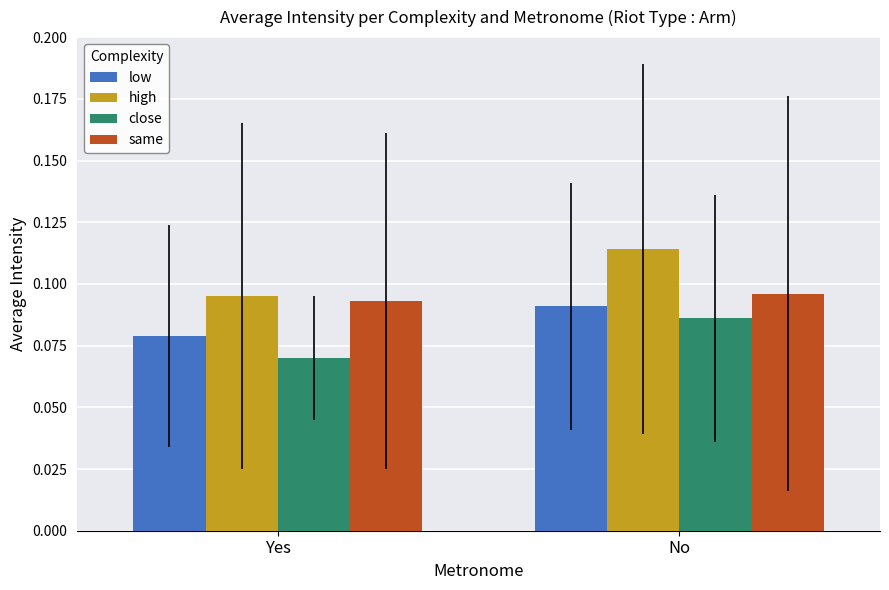

Which series has the largest total across all categories?

high